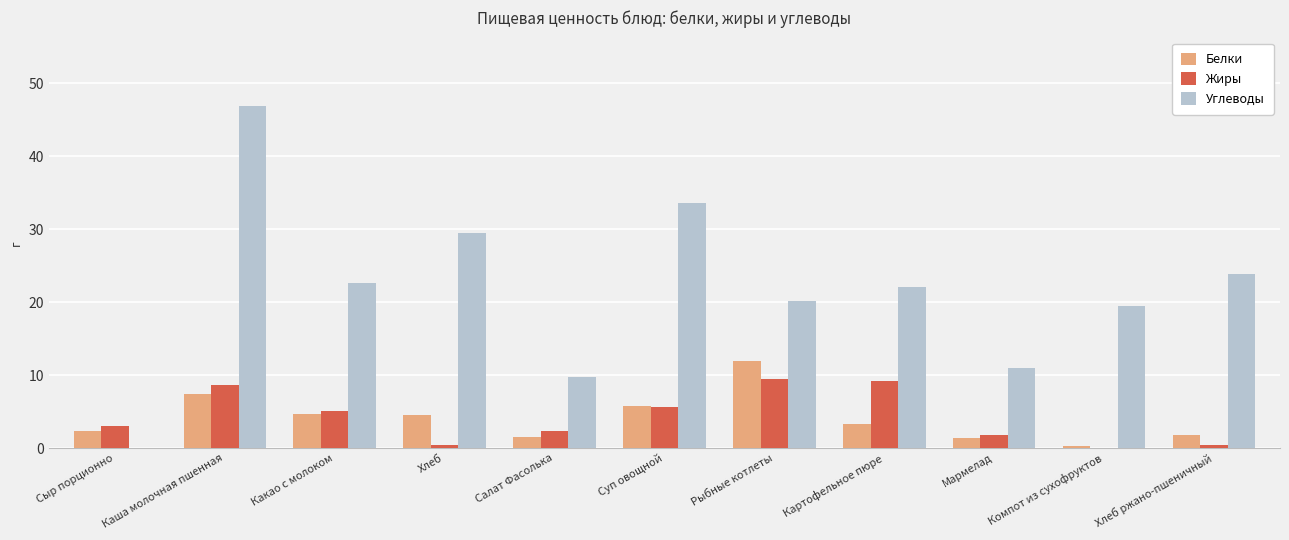

The Углеводы series shows -20.9 at Сыр порционно. True or false?

False